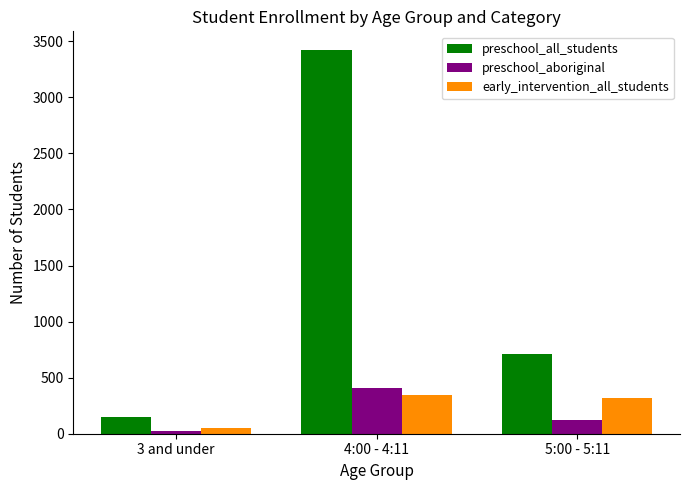

Reading left to right, what are all the values shown in this chart?

preschool_all_students: 151	3418	709
preschool_aboriginal: 27	412	126
early_intervention_all_students: 52	341	317